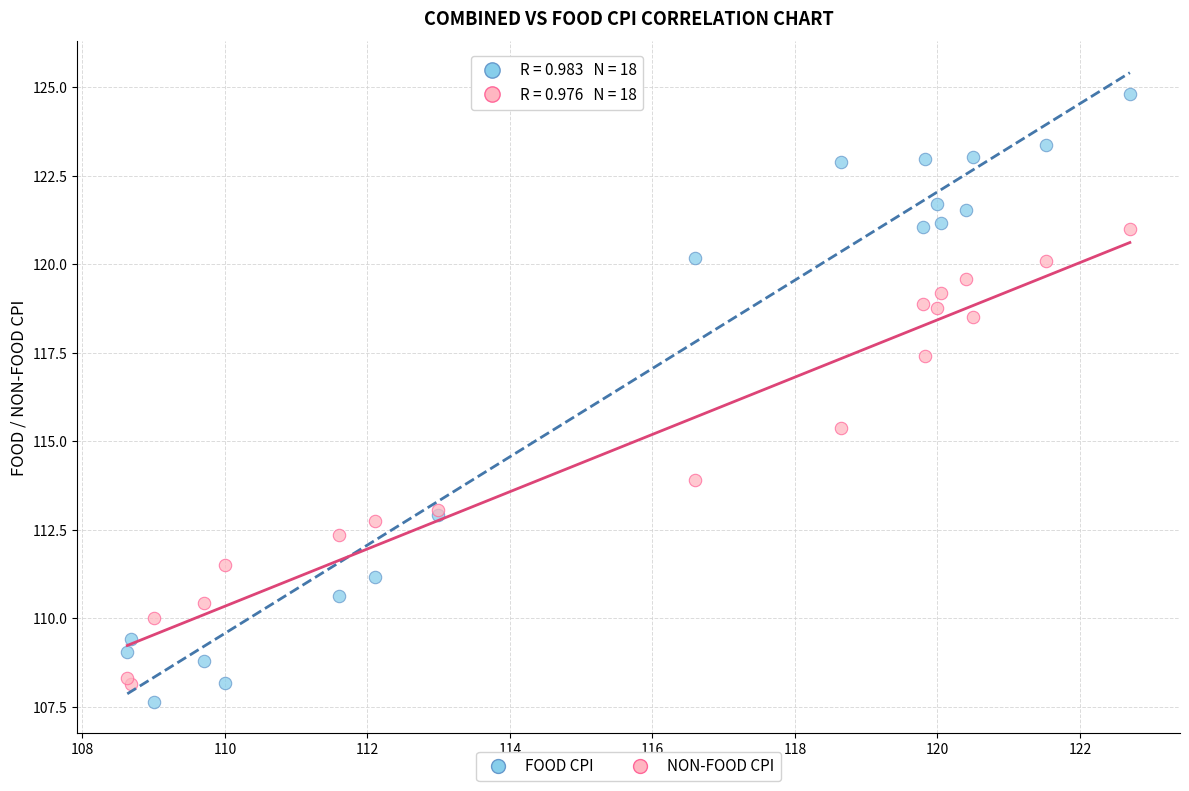

What are all the series names shown in the legend?

FOOD CPI, NON-FOOD CPI